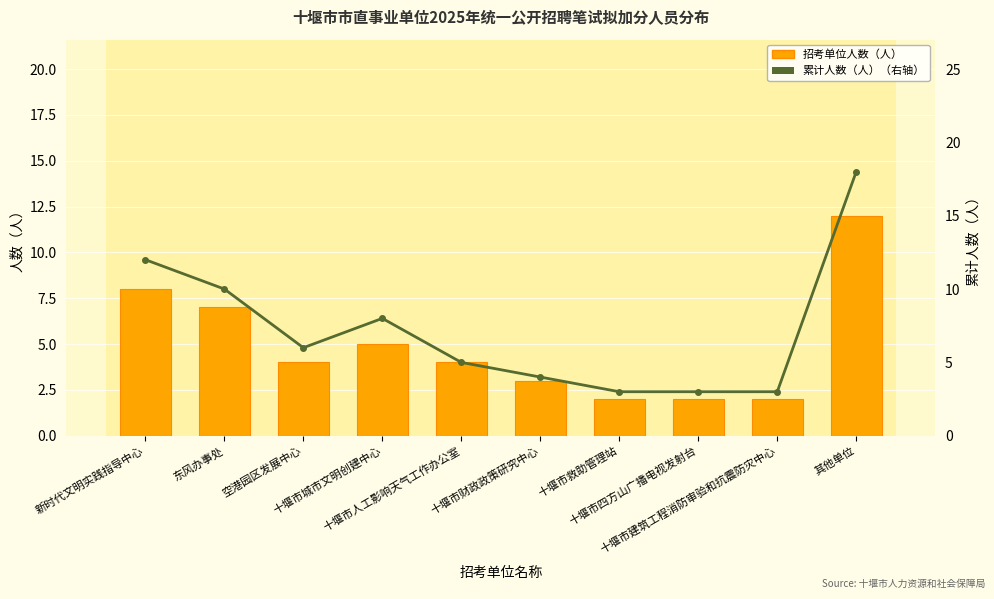

List the series in order of their peak value, highest first.

累计人数（人）（右轴）, 招考单位人数（人）